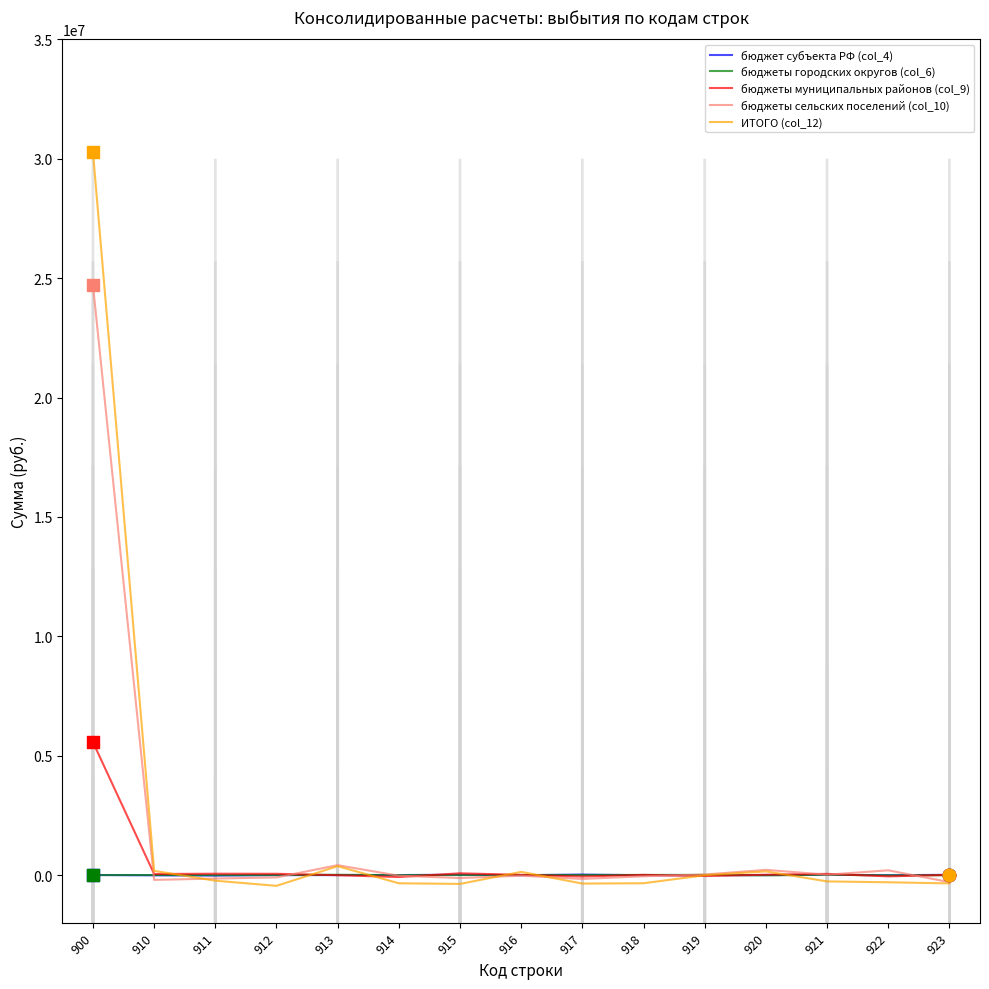

What is the total value across all series at 919?

-30936.0